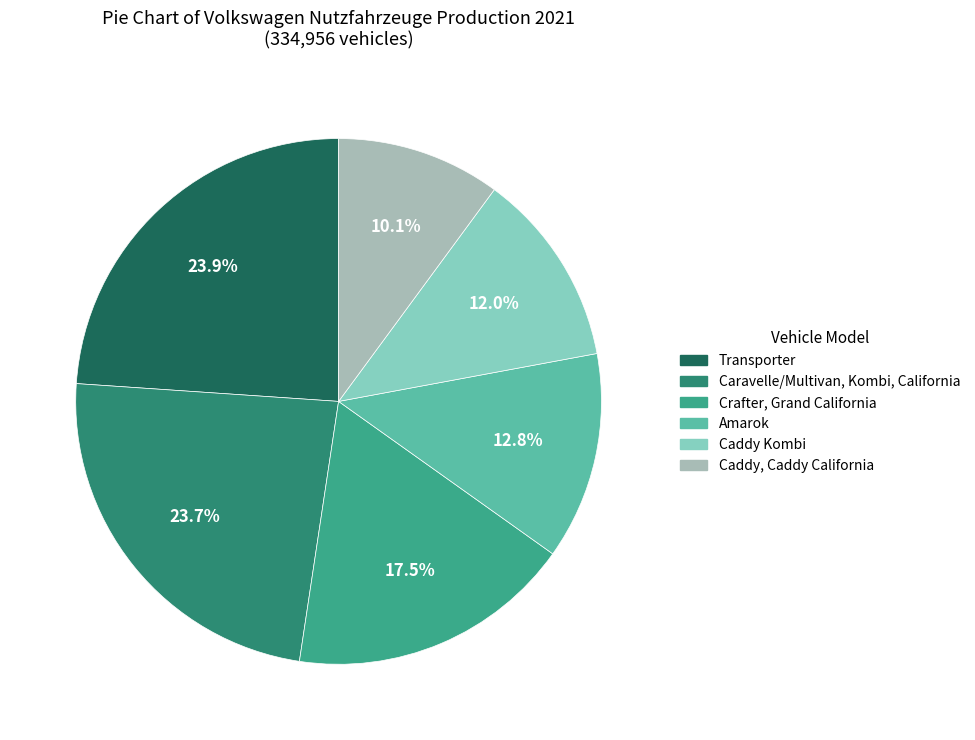

Between Crafter, Grand California and Transporter, which is larger?

Transporter